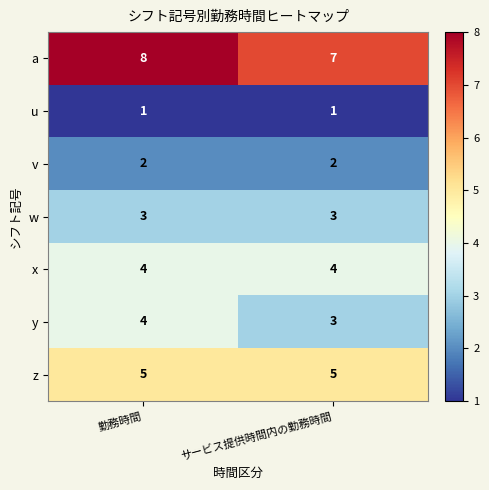

The z series shows 5 at サービス提供時間内の勤務時間. True or false?

True